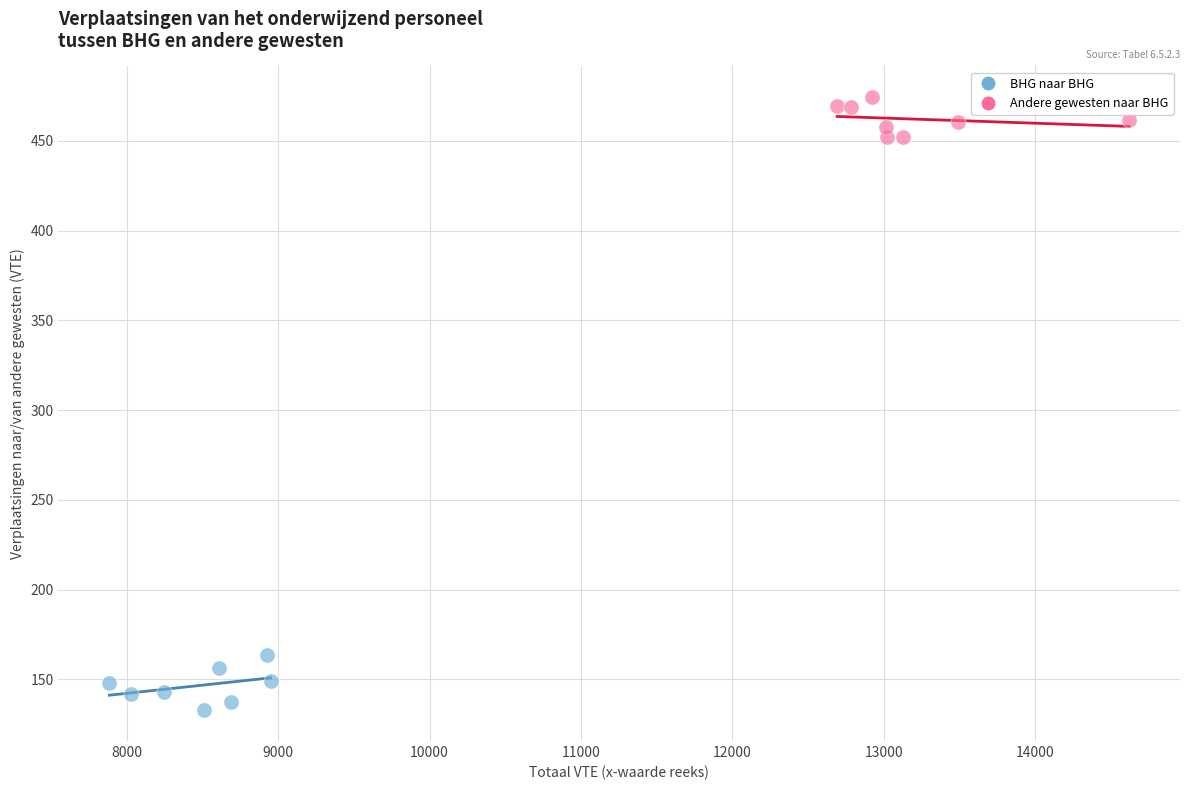

Which series has the largest Y range (max minus min)?

BHG naar BHG